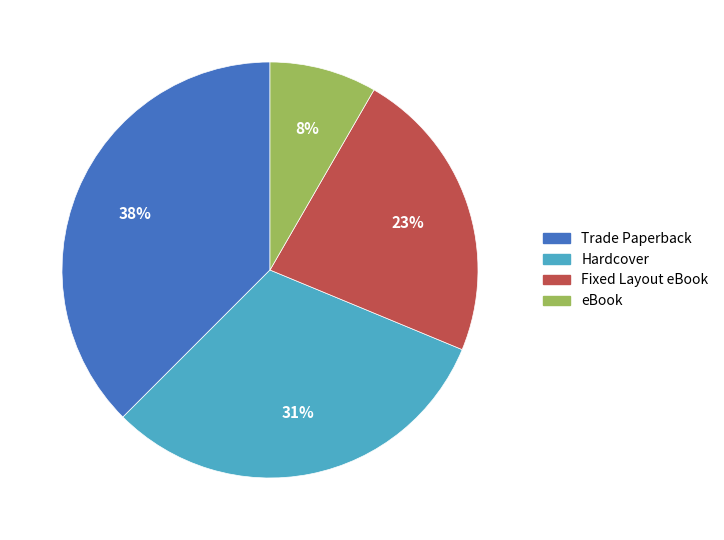

To the nearest percent, what portion does eBook represent?

8%